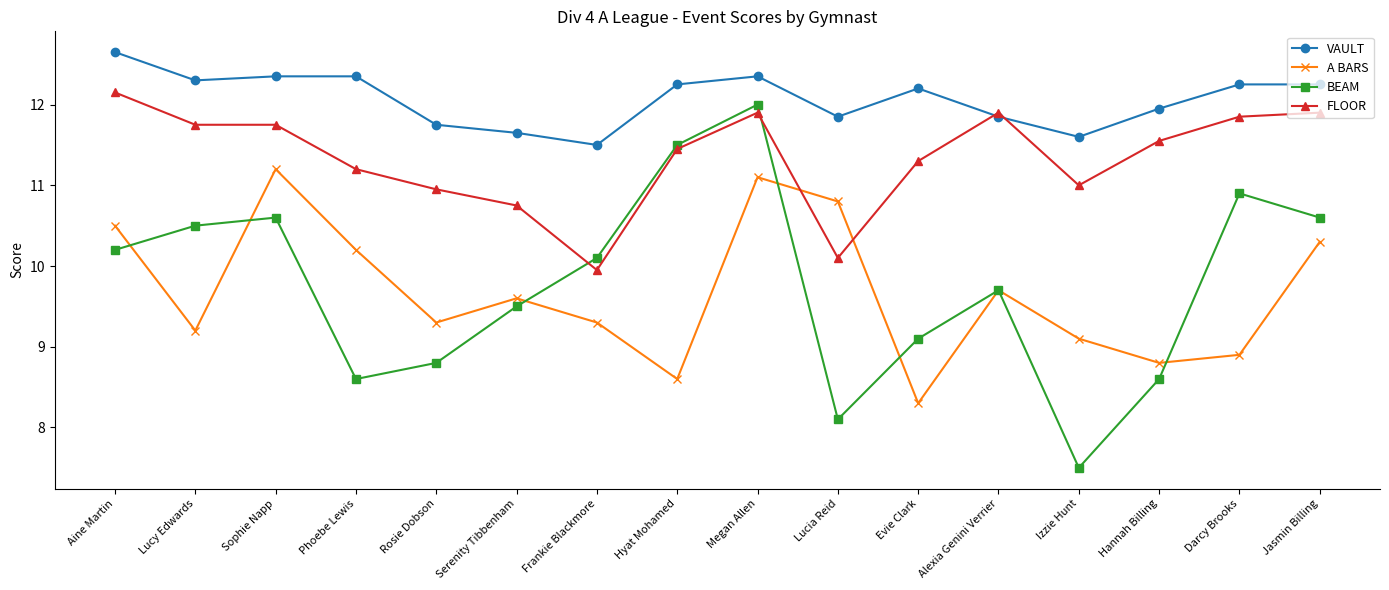

How many series are shown in this chart?

4